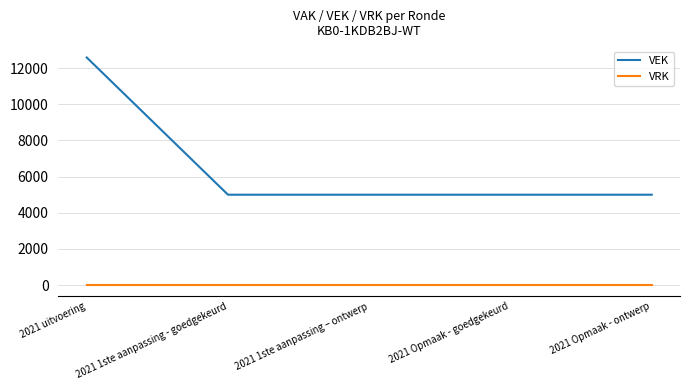

Is it true that VEK equals 12593 at 2021 uitvoering?

True